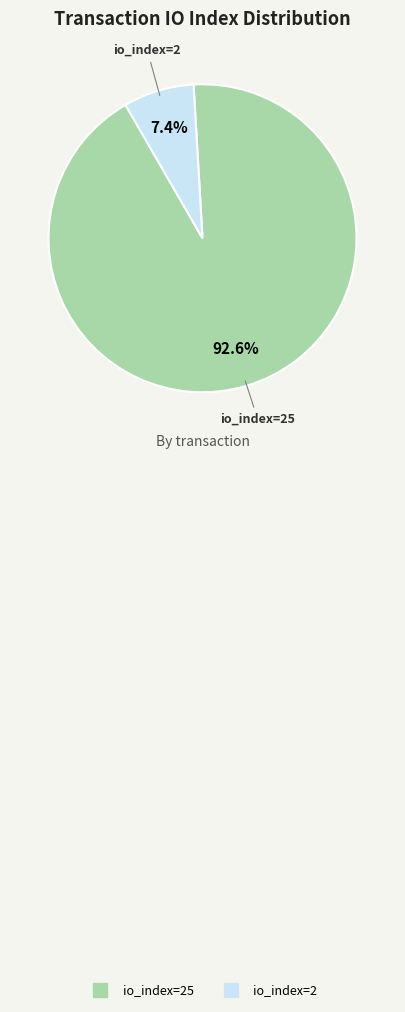

Does any single category account for the majority?

Yes